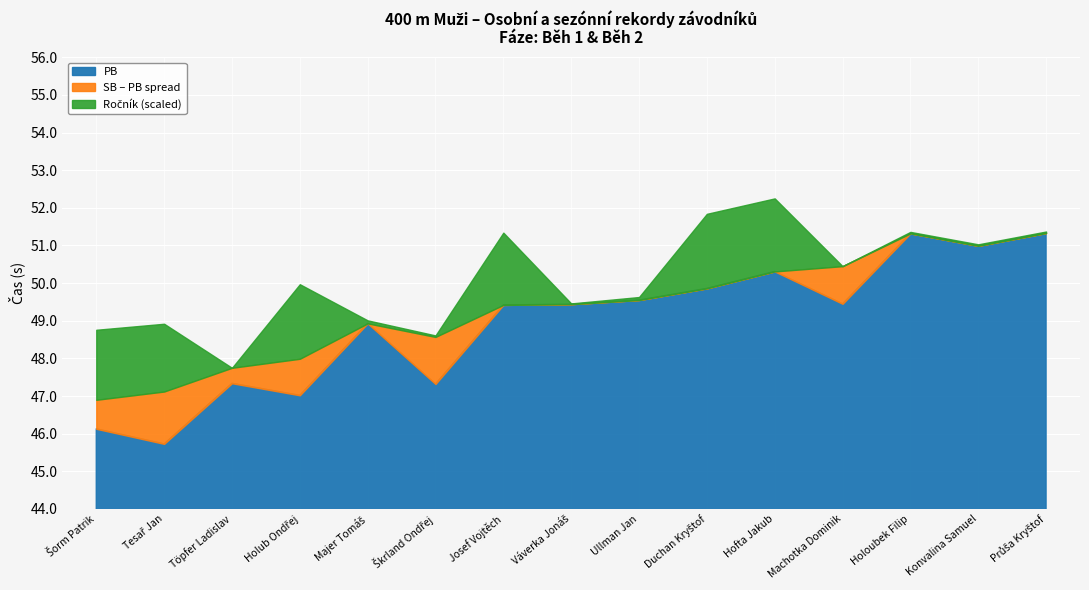

What is the highest value of the SB series?

51.3